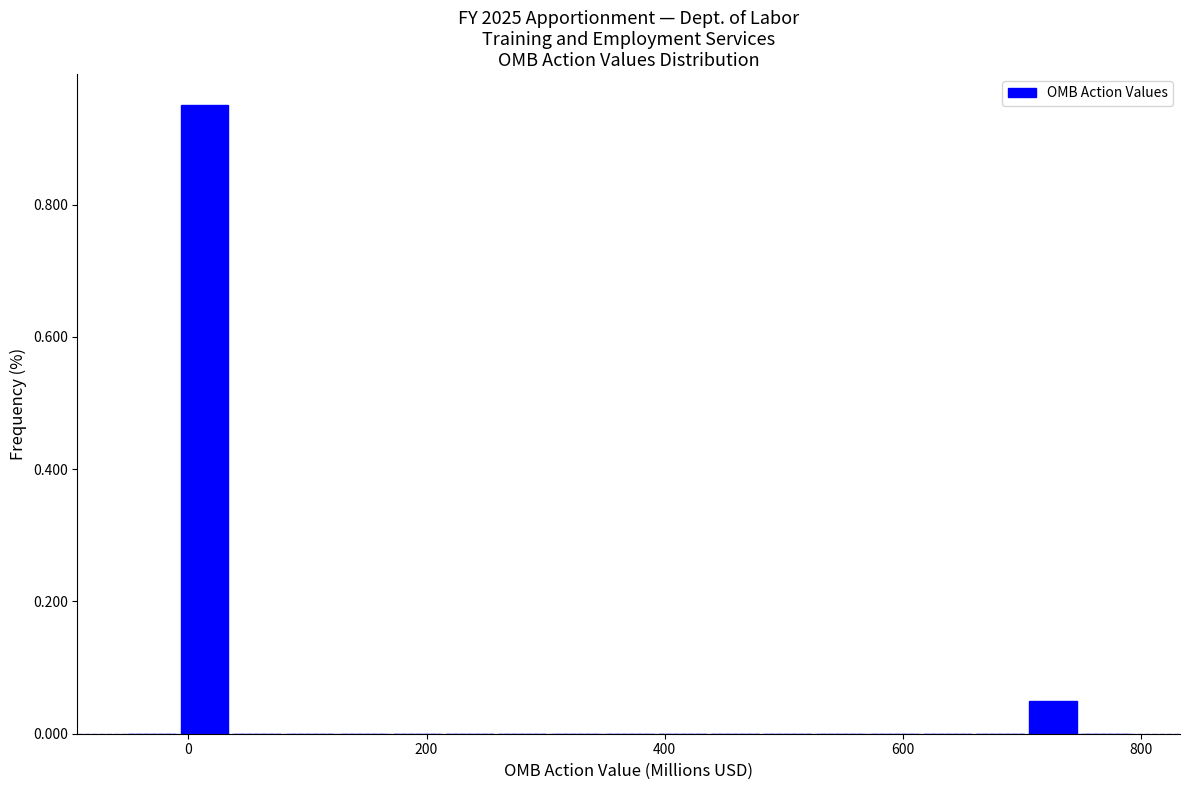

Around what value on the x-axis is the tallest bar? Give the approximate position of its centre, as read against the axis.

20